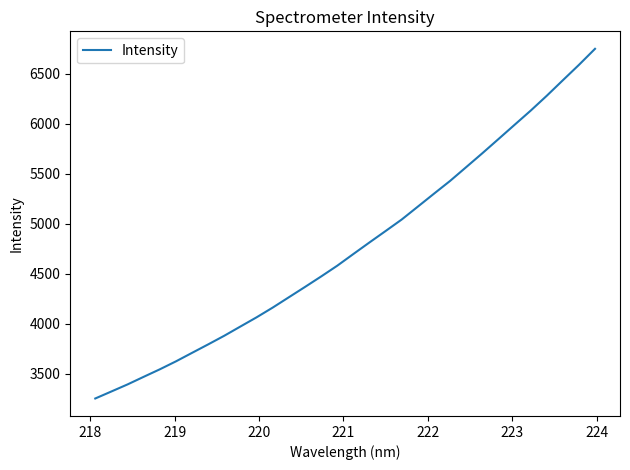

What is the maximum value shown in the chart?

6750.5